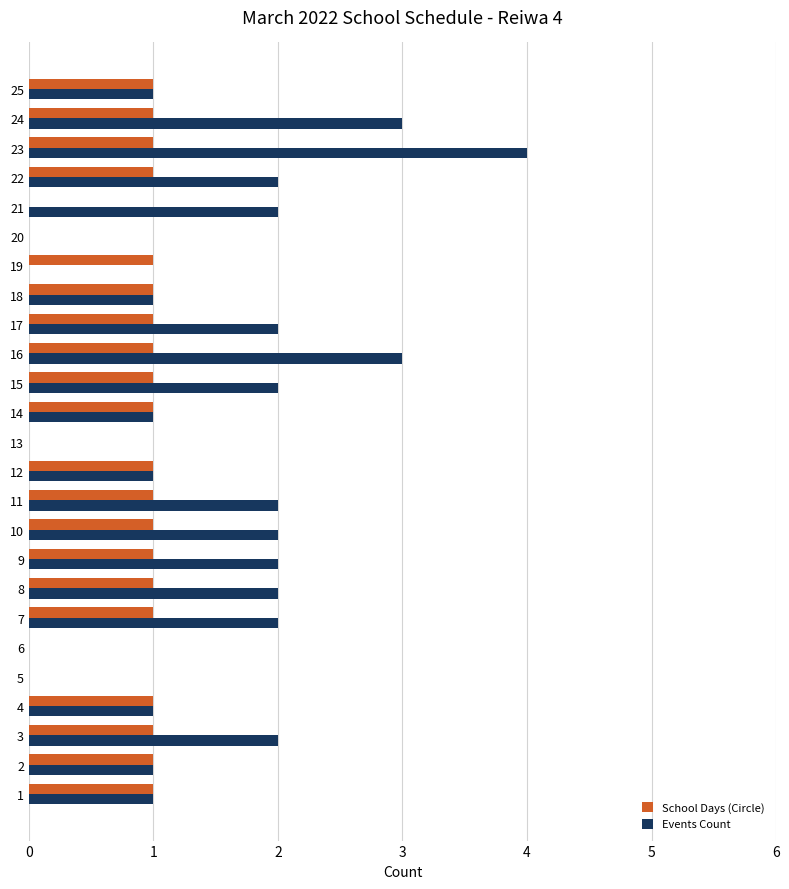

True or false: Events Count has a value of 2 at 15.

True